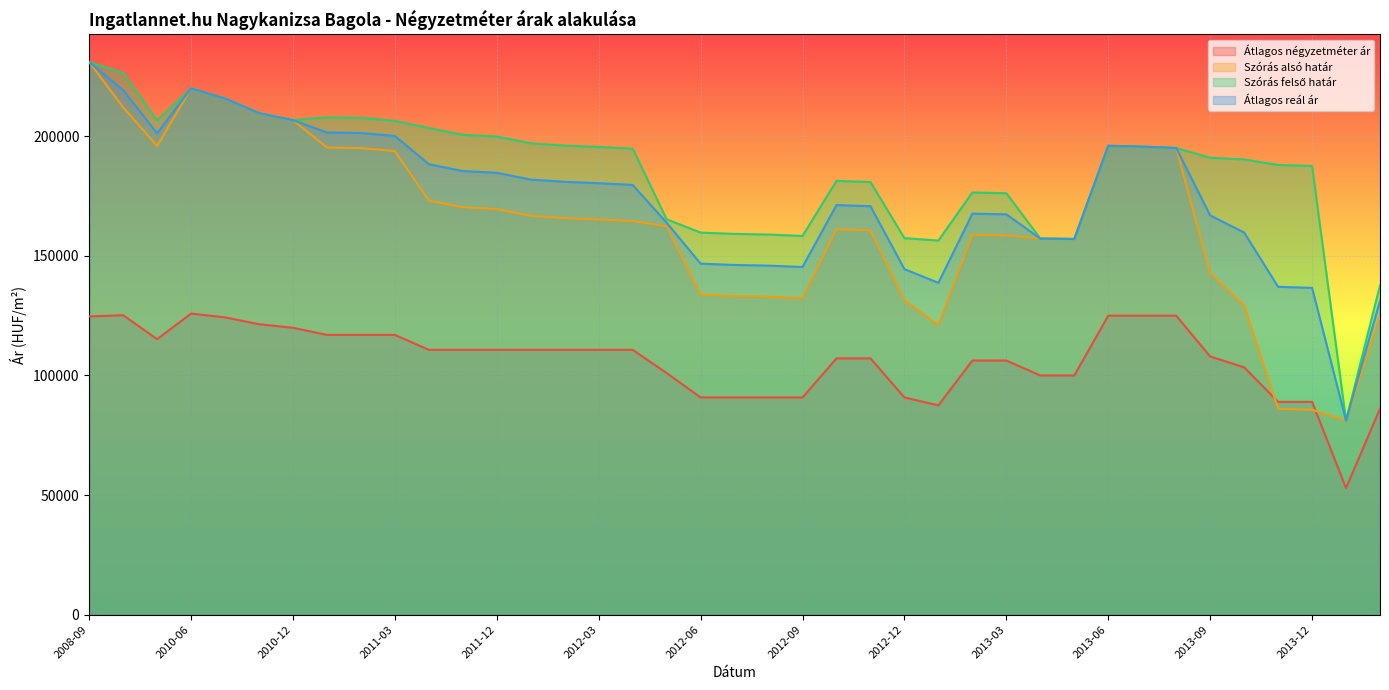

At which label does Átlagos reál ár first exceed 179663?

2008-09